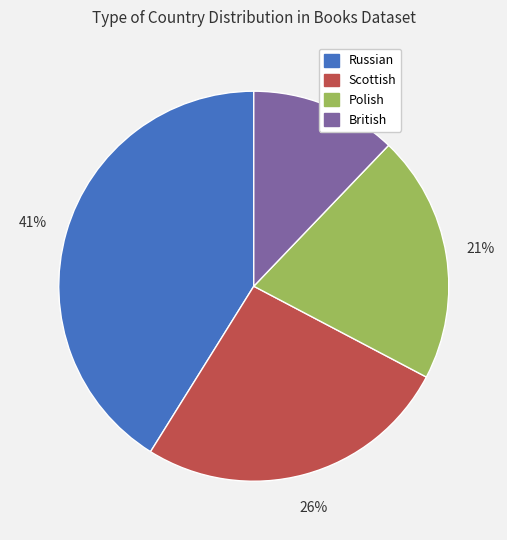

Which slice is the largest?

Russian